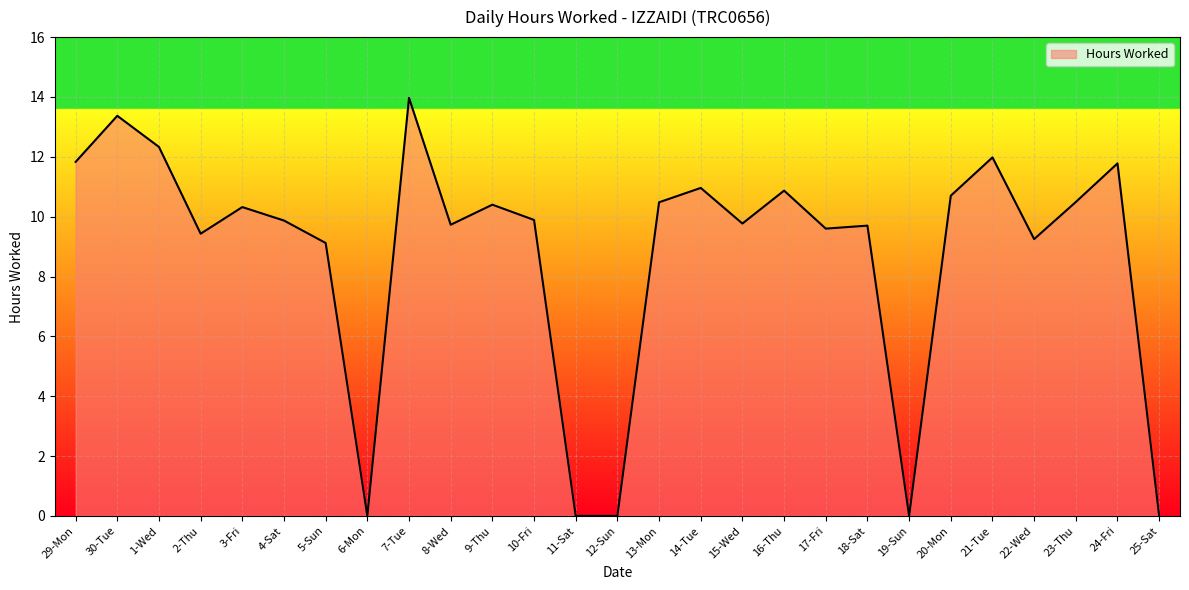

Count the number of values greater than 9.

22